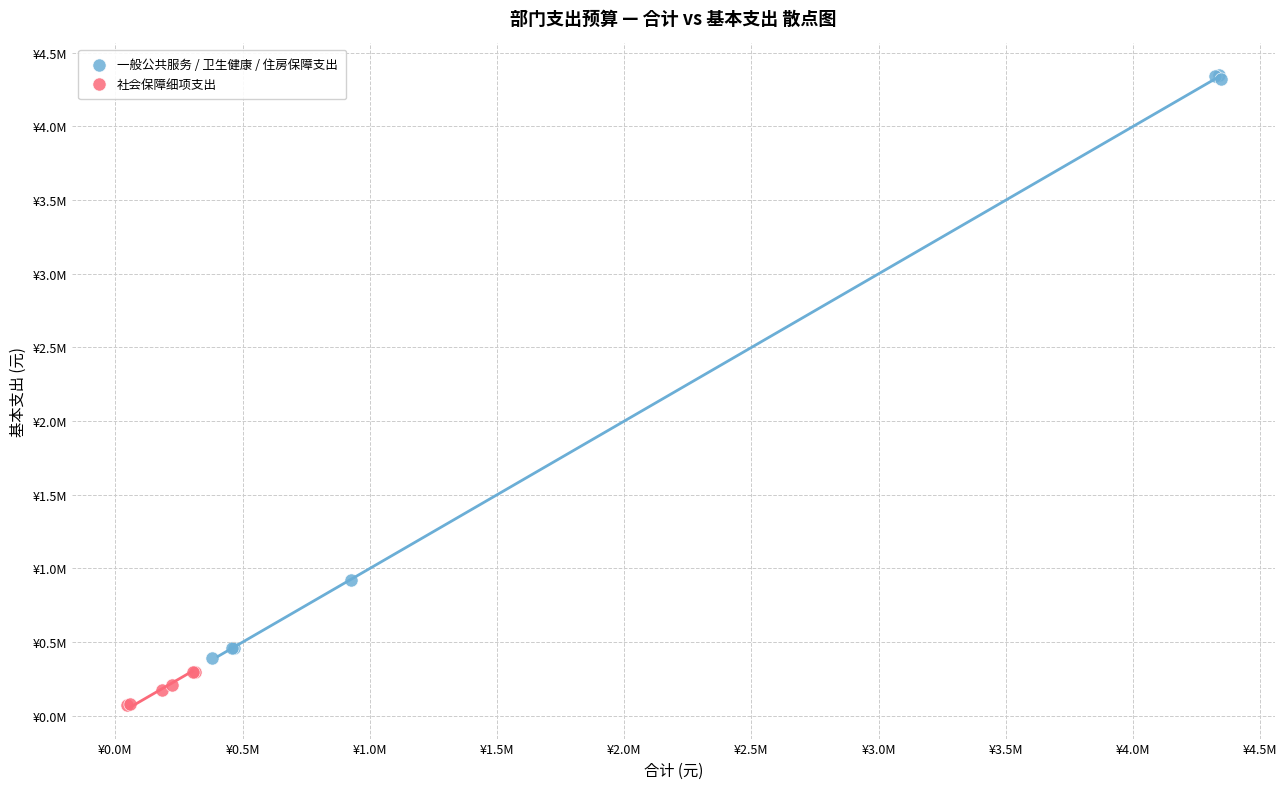

What are all the series names shown in the legend?

一般公共服务 / 卫生健康 / 住房保障支出, 社会保障细项支出